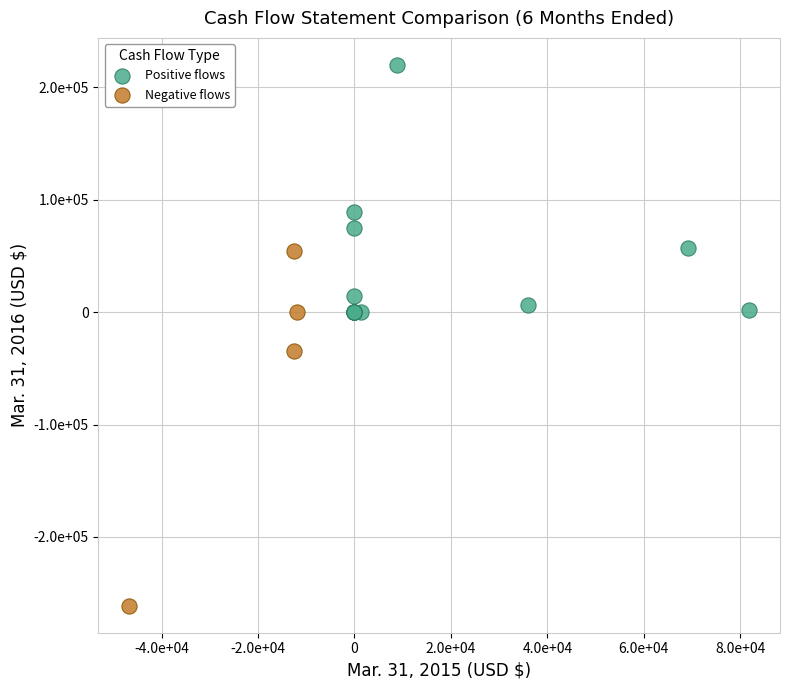

What are all the series names shown in the legend?

Positive flows, Negative flows